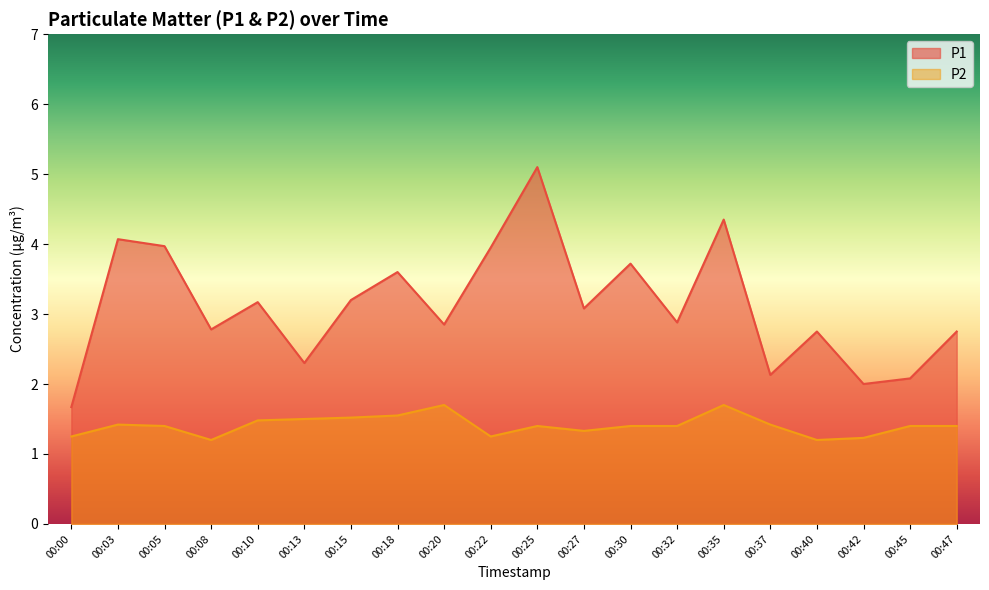

At which category does P1 reach its first local valley?

00:08